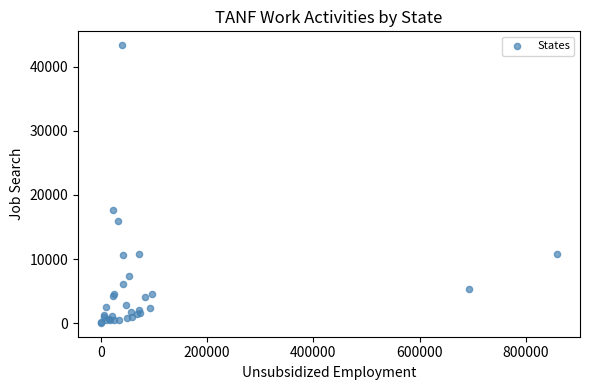

What Y value in the scatter plot is closest to 21707?

17700